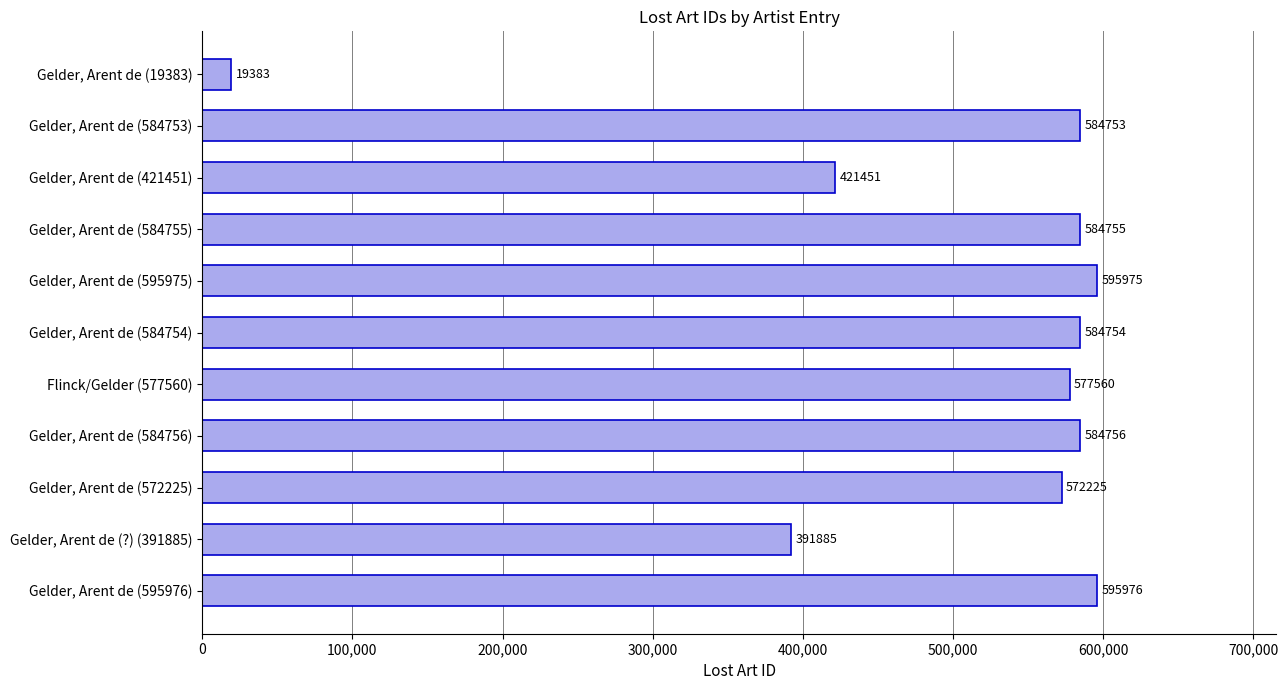

What is the minimum value shown in the chart?

19383